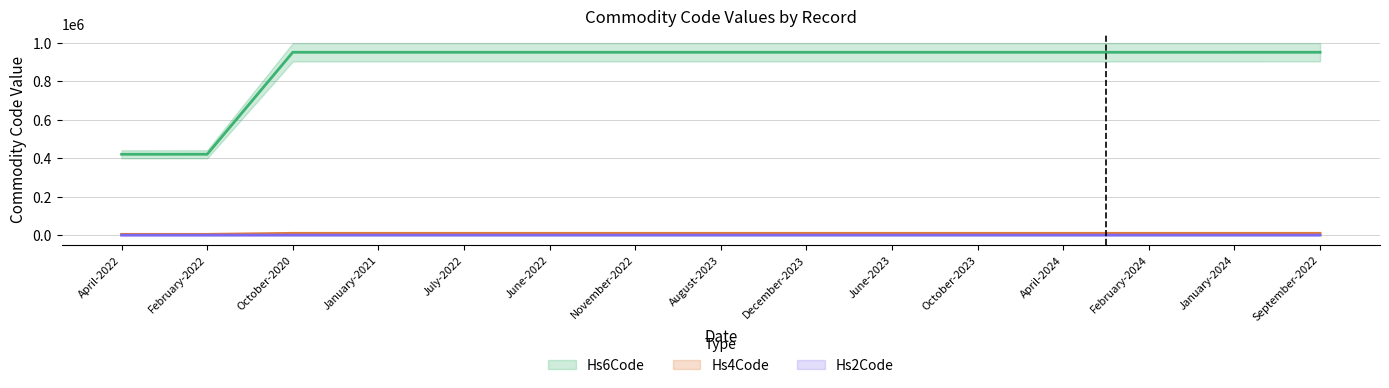

What is the average value of the Hs2Code series?

88